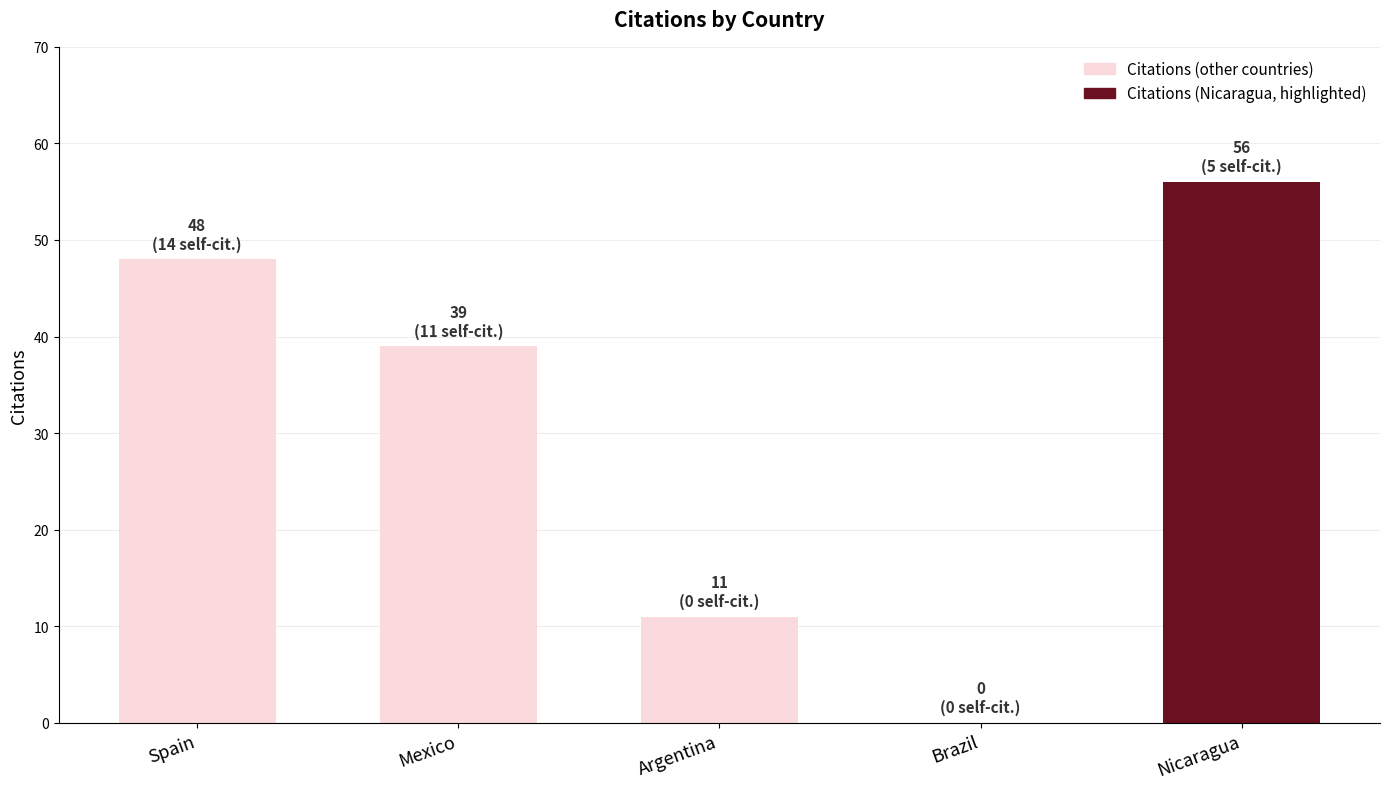

What is the change in value from Mexico to Argentina?

-28